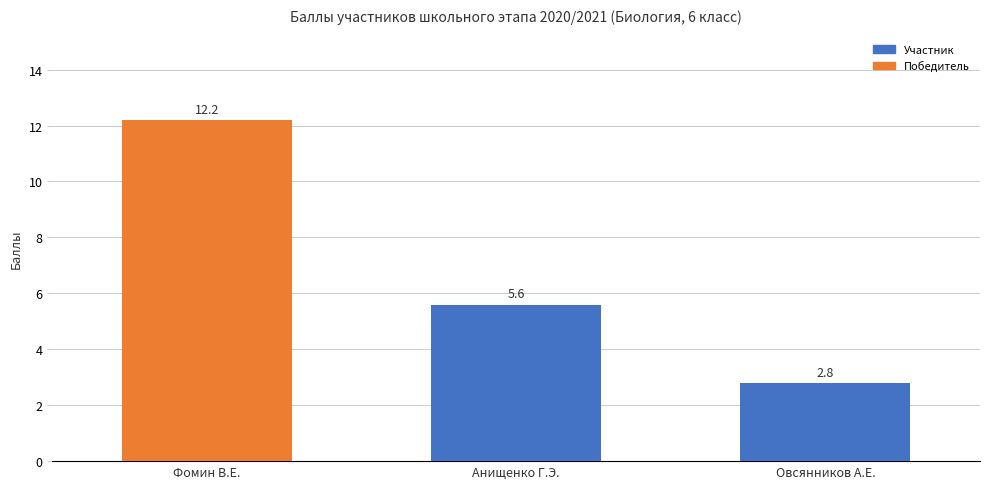

At which label is the value closest to 7?

Анищенко Г.Э.